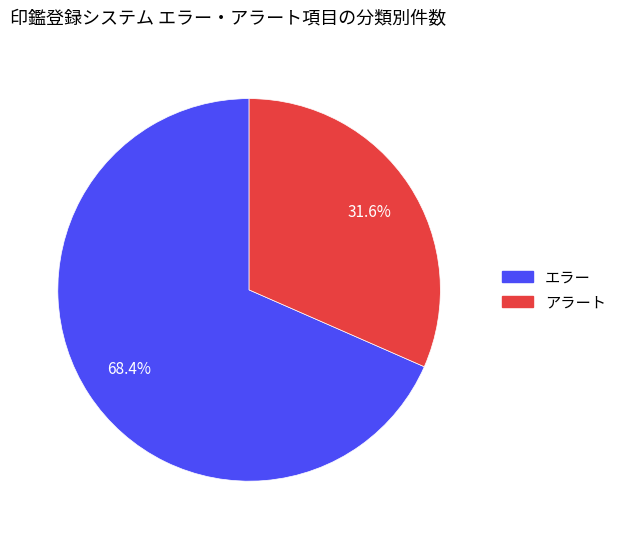

To the nearest percent, what is the combined percentage of エラー and アラート?

100%